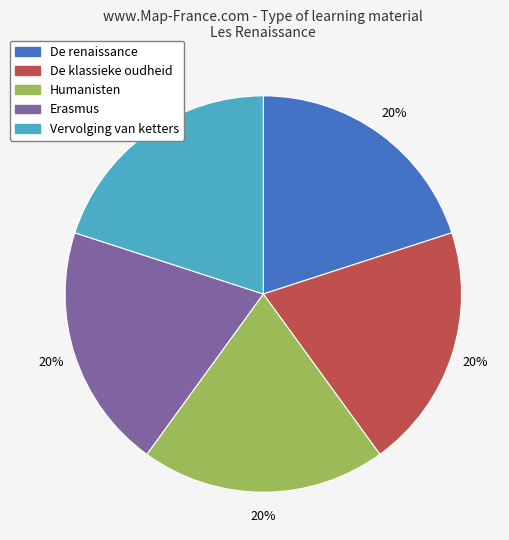

The De renaissance slice represents 8% of the pie. True or false?

False